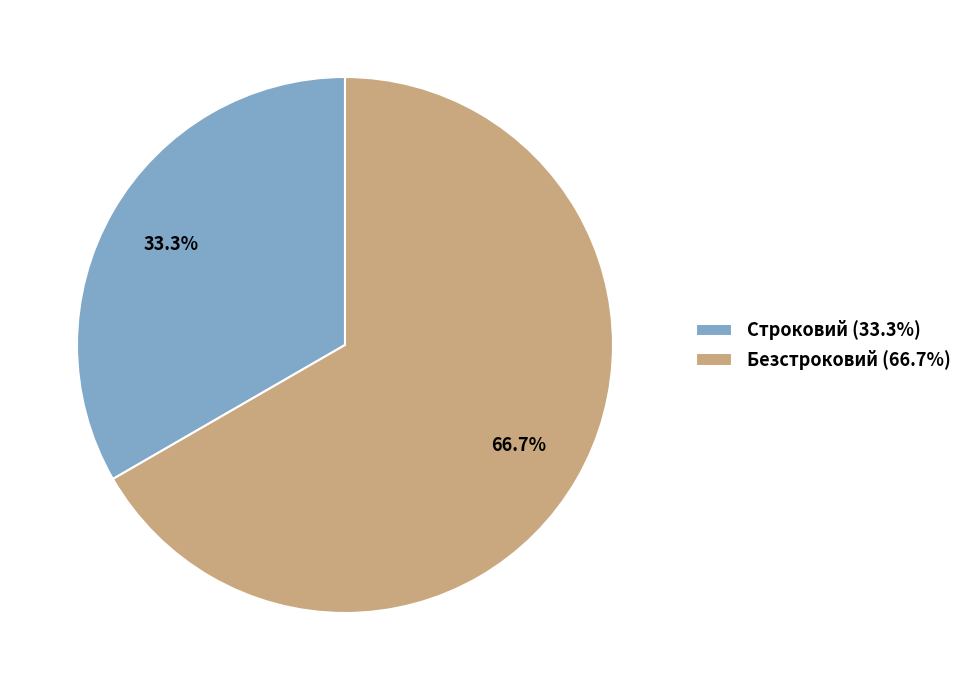

What portion of the pie excludes Безстроковий?

33.3%